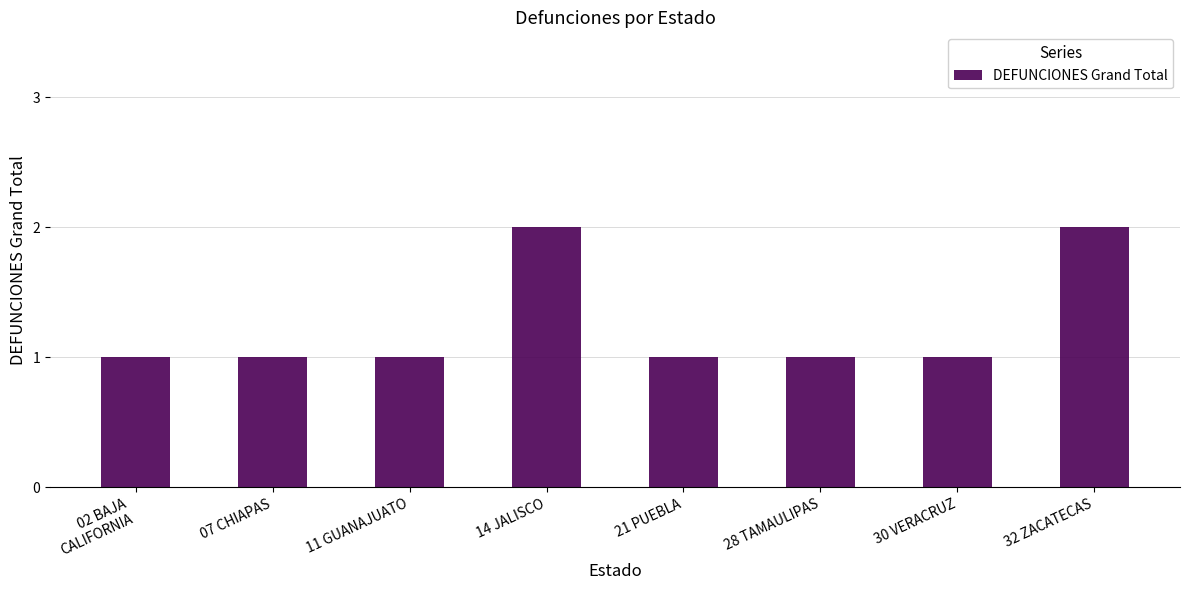

What is the label of the 2nd bar from the left?

07 CHIAPAS